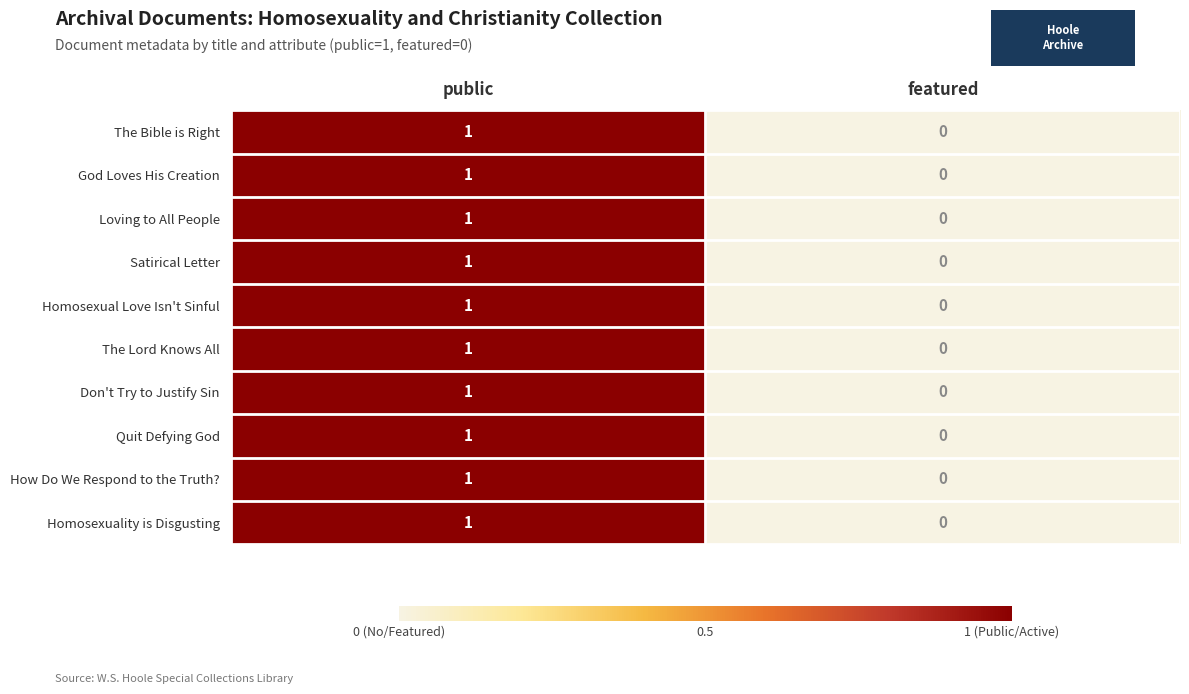

At which category does the chart reach its peak across all series?

public